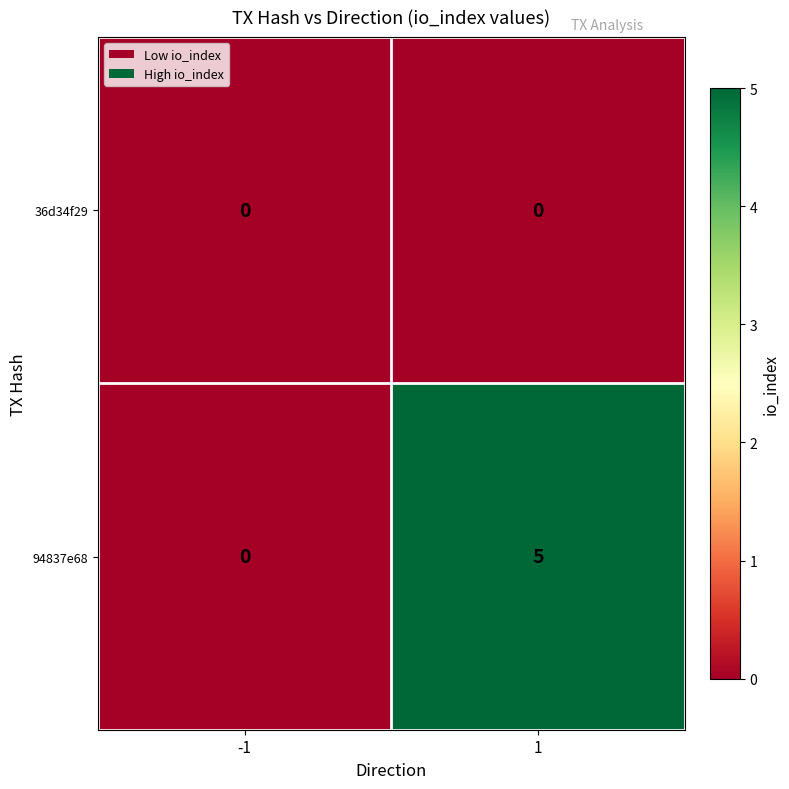

What is the highest value of the 94837e68 series?

5